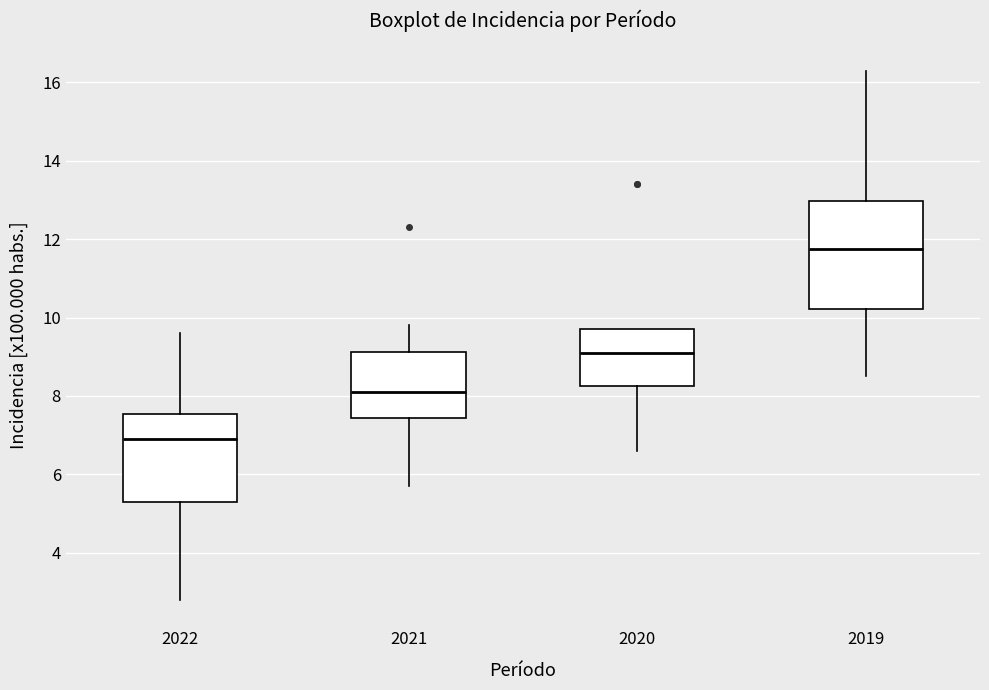

Which box has the highest median line?

2019